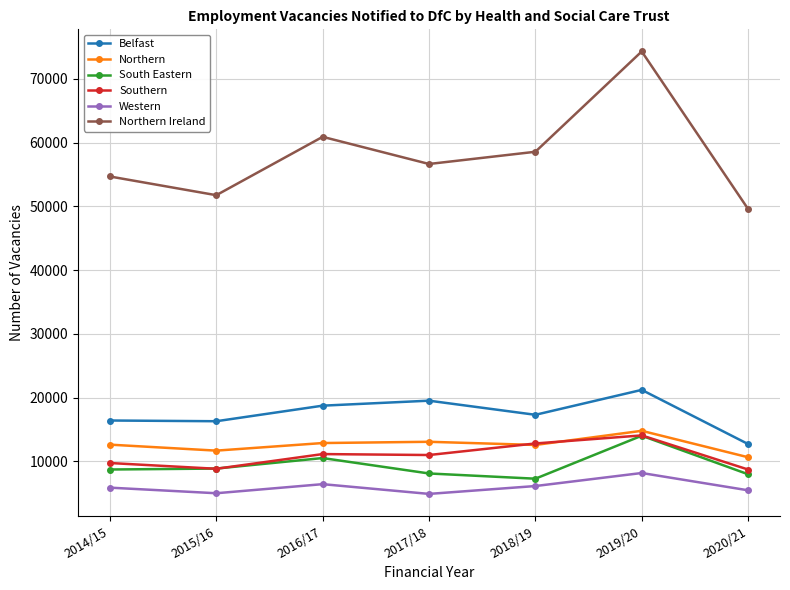

What is the difference between the highest and lowest values at 2015/16?

46738